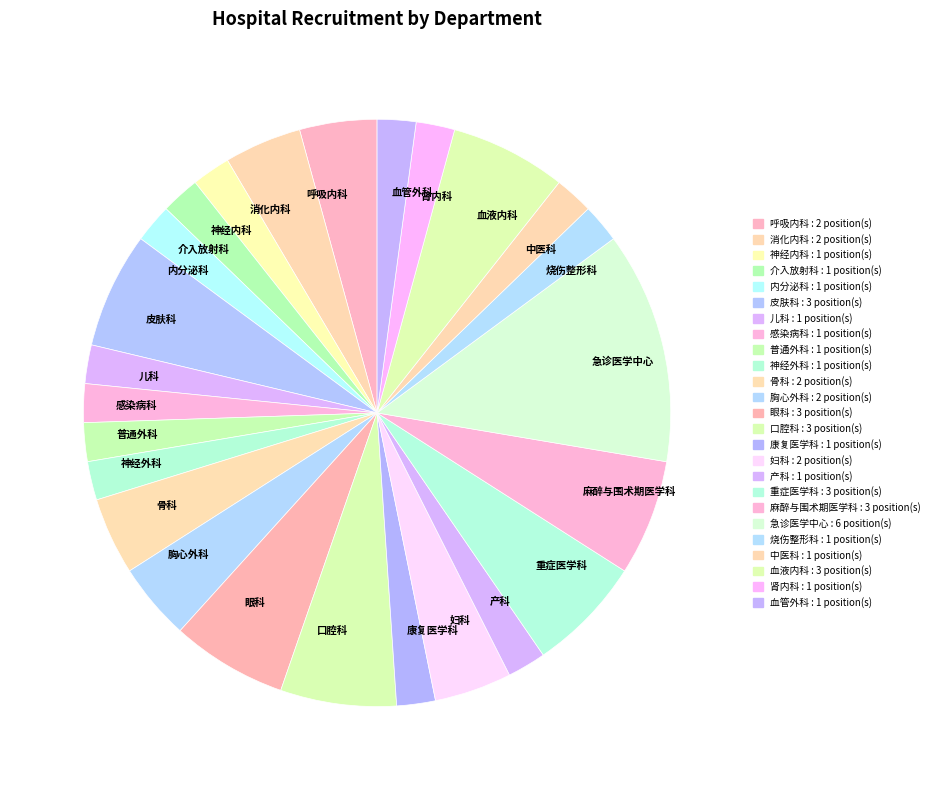

Does any single category account for the majority?

No